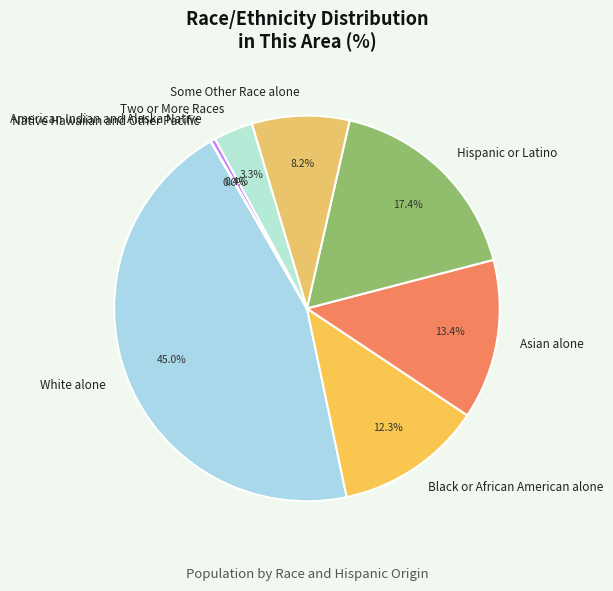

To the nearest percent, what is the combined percentage of Two or More Races and White alone?

48%